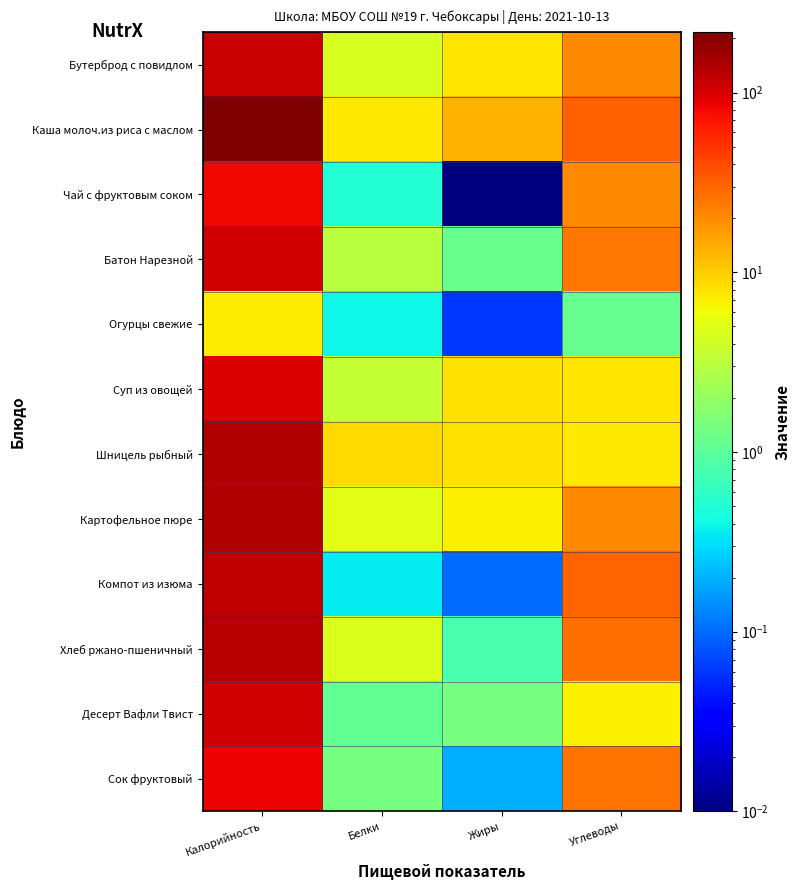

Reading left to right, transcribe all the data shown in this chart.

Бутерброд с повидлом: Калорийность=113.0	Белки=4.4	Жиры=7.9	Углеводы=20.2
Каша молоч.из риса с маслом: Калорийность=217.0	Белки=7.3	Жиры=13.6	Углеводы=31.6
Чай с фруктовым соком: Калорийность=80.0	Белки=0.5	Жиры=0.0	Углеводы=20.3
Батон Нарезной: Калорийность=106.0	Белки=3.0	Жиры=1.2	Углеводы=24.6
Огурцы свежие: Калорийность=7.2	Белки=0.4	Жиры=0.1	Углеводы=1.1
Суп из овощей: Калорийность=97.0	Белки=3.6	Жиры=8.0	Углеводы=7.6
Шницель рыбный: Калорийность=137.0	Белки=8.8	Жиры=8.1	Углеводы=7.4
Картофельное пюре: Калорийность=137.0	Белки=5.1	Жиры=6.8	Углеводы=20.4
Компот из изюма: Калорийность=122.0	Белки=0.3	Жиры=0.1	Углеводы=30.0
Хлеб ржано-пшеничный: Калорийность=133.0	Белки=4.7	Жиры=0.8	Углеводы=26.8
Десерт Вафли Твист: Калорийность=105.0	Белки=1.1	Жиры=1.4	Углеводы=7.0
Сок фруктовый: Калорийность=84.6	Белки=1.4	Жиры=0.2	Углеводы=26.4